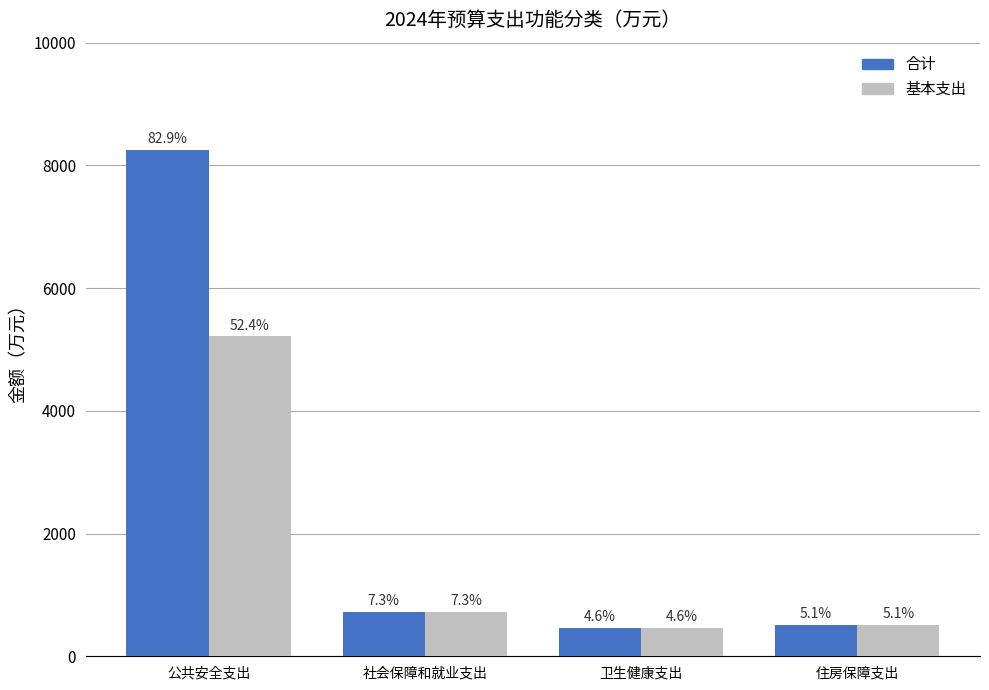

How many bars are there in total?

8